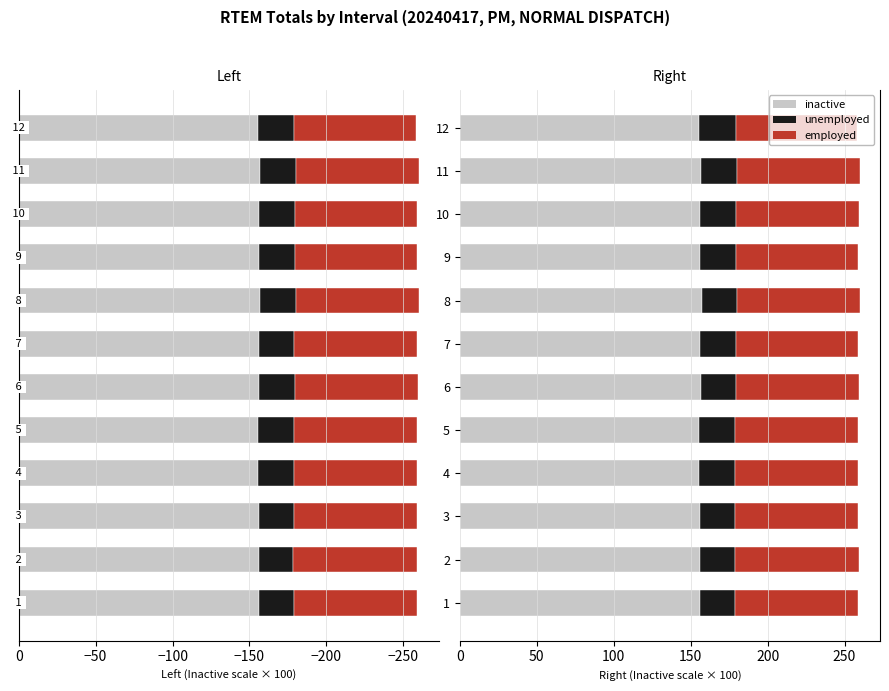

What is the value of the unemployed bar at the 9th from the left?

23.6